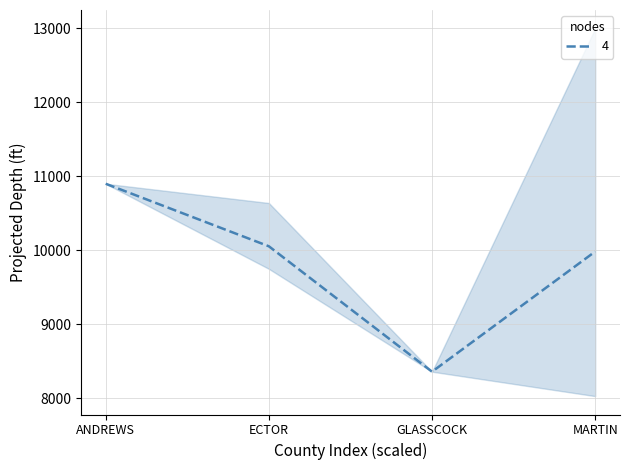

The upper series shows 3193 at 3. True or false?

False